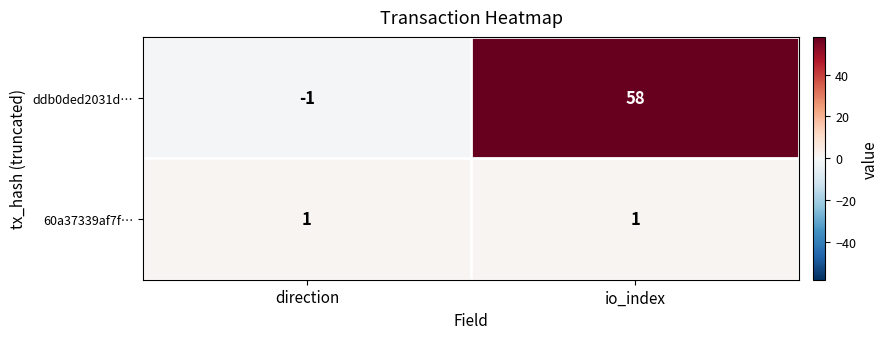

The value of 60a37339af7f… at io_index is 1. True or false?

True